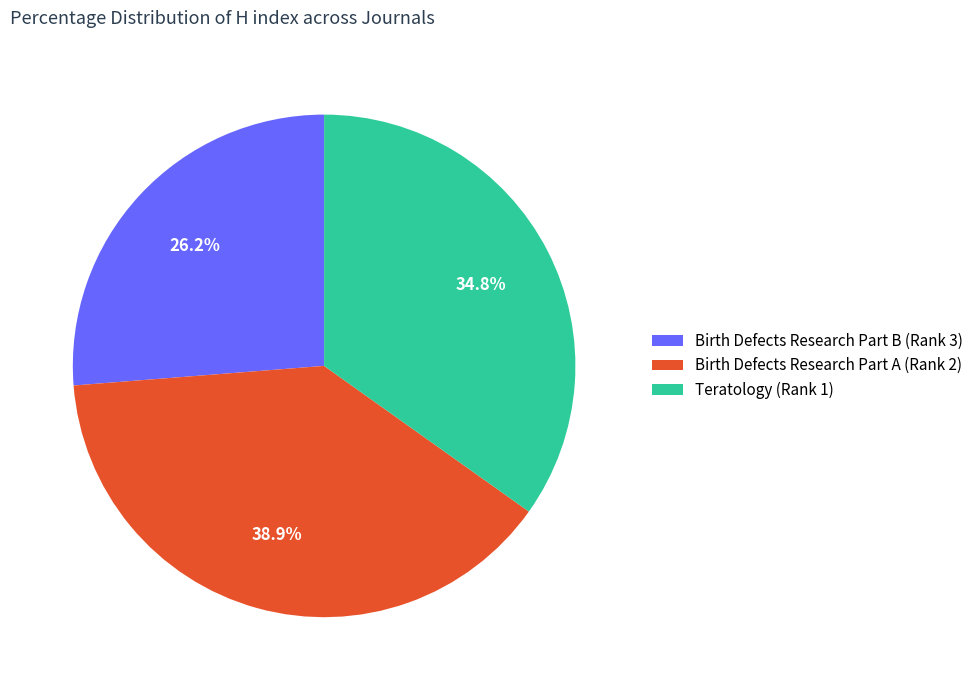

Does Teratology (Rank 1) represent more than half of the total?

No